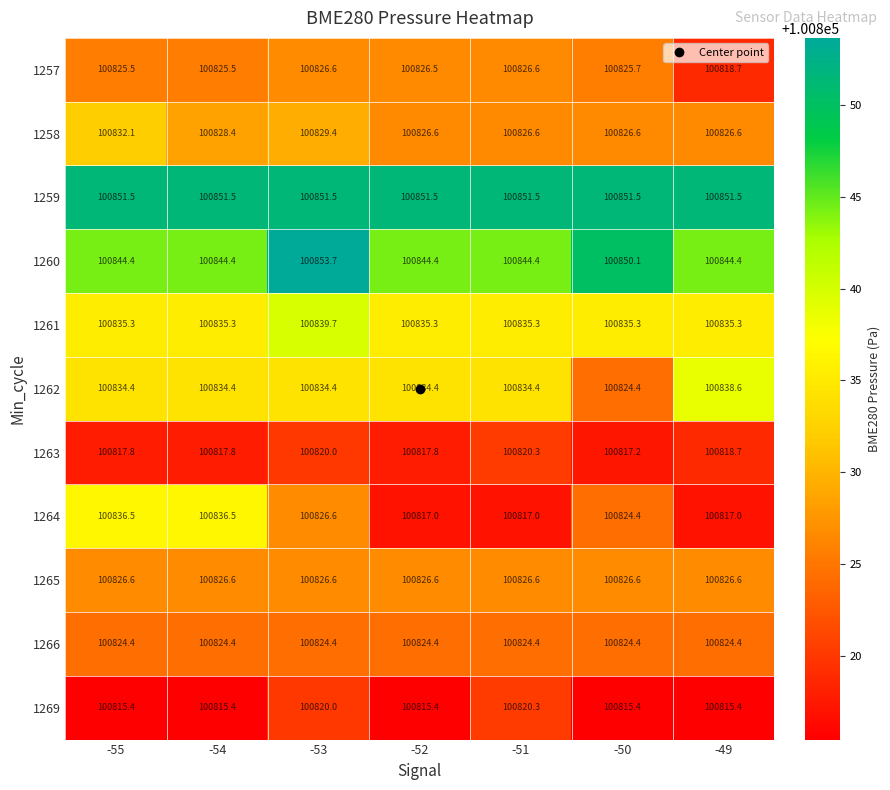

At how many categories does at least one series exceed 100824?

7